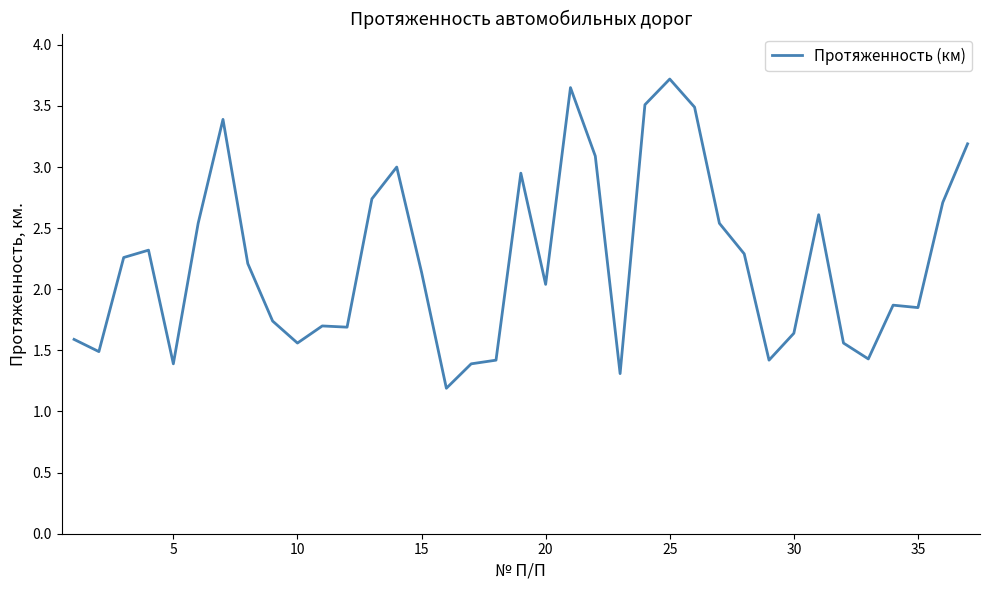

What is the difference between the maximum and minimum values?

2.5